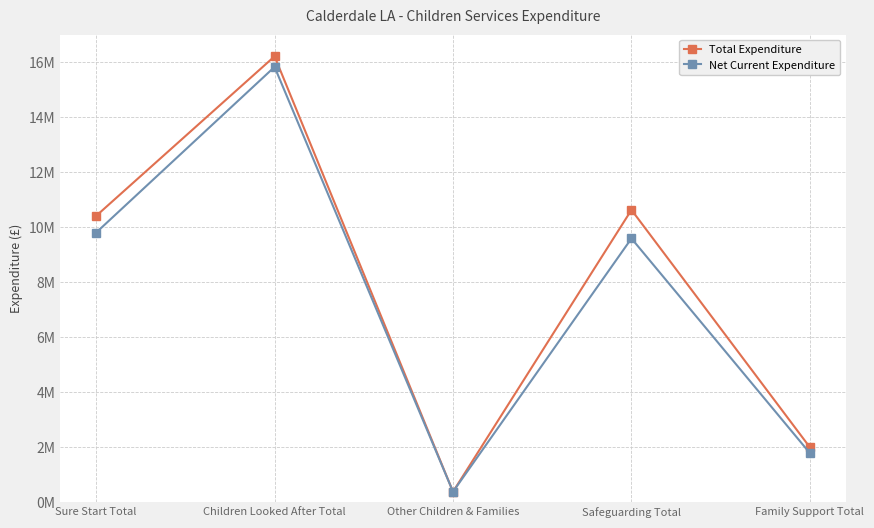

Reading right to left, what are all the values shown in this chart?

Total Expenditure: 1995223	10626832	382578	16209689	10408265
Net Current Expenditure: 1783646	9589081	382578	15824812	9800665